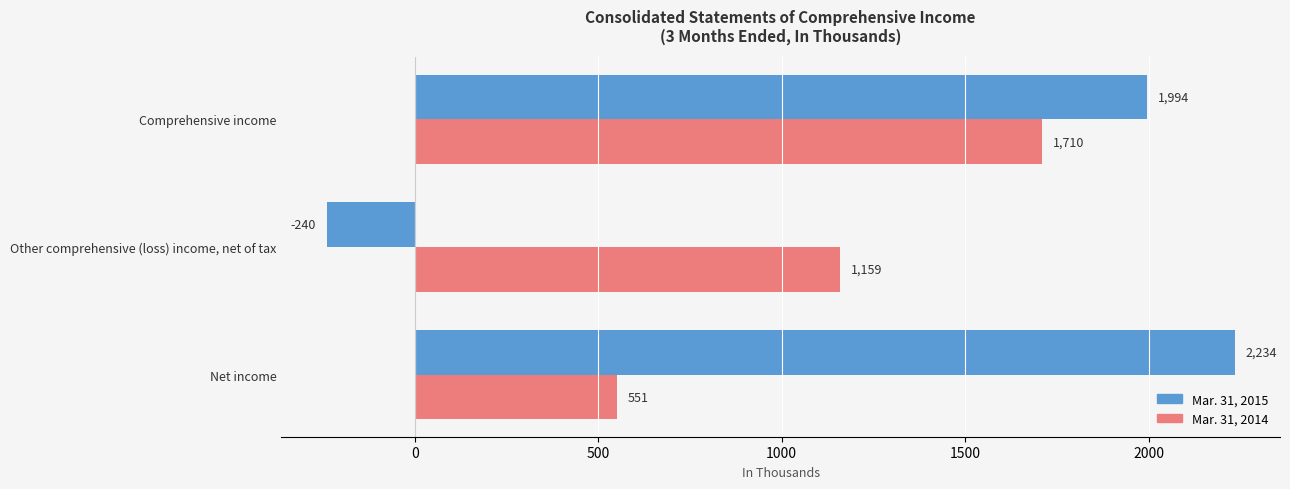

How many data points in Mar. 31, 2014 are less than 1159?

1